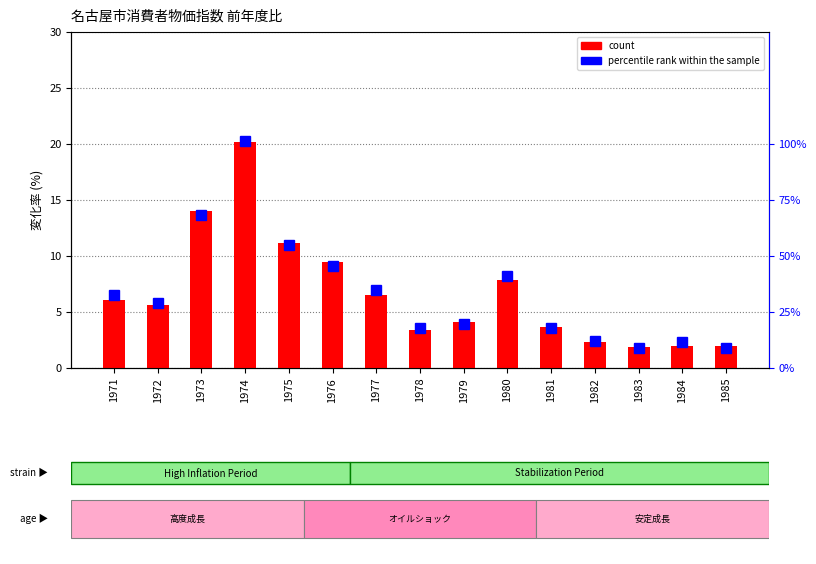

True or false: percentile rank within the sample has a value of 28.7 at 1981.

False